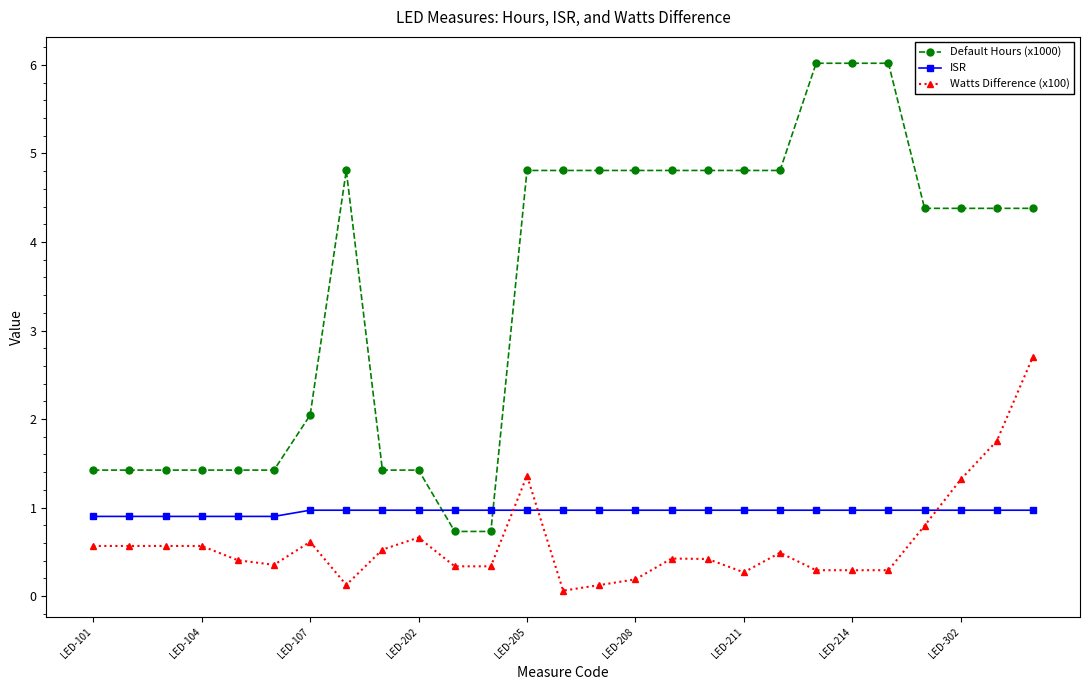

Which series has the widest spread of values?

Default Hours (x1000)